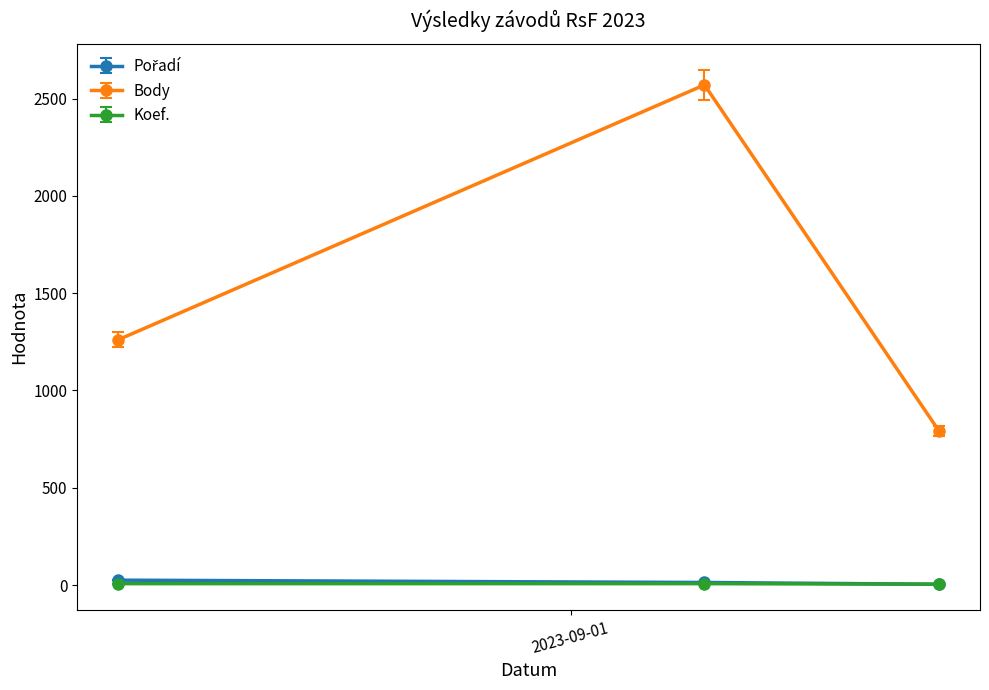

Which series has the largest total across all categories?

Body